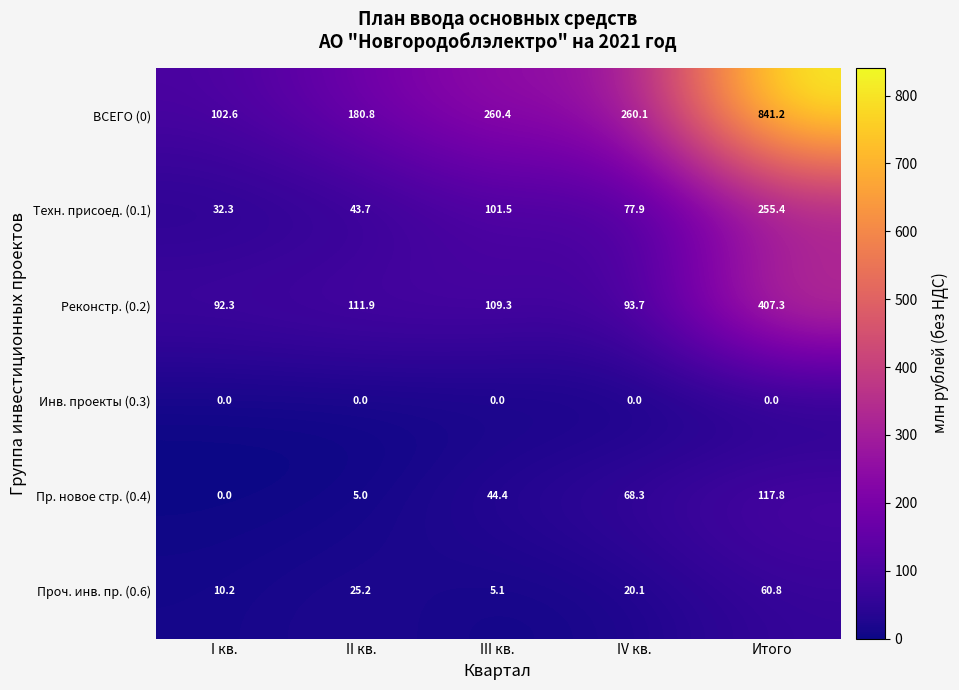

Which series has the largest range (max minus min)?

ВСЕГО (0)